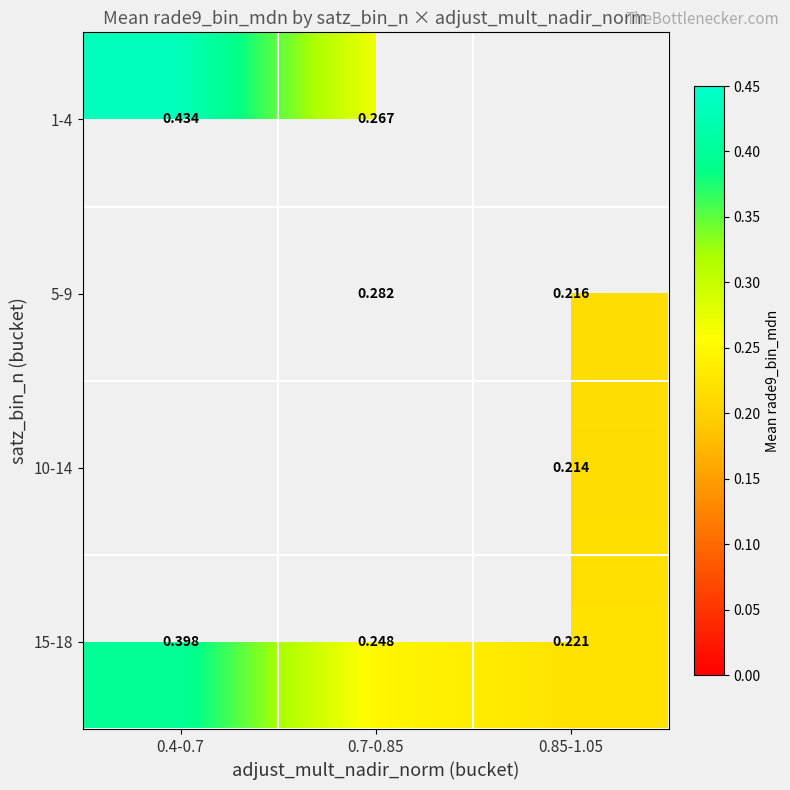

Between 0.4-0.7 and 0.7-0.85, which series saw the biggest shift?

1-4